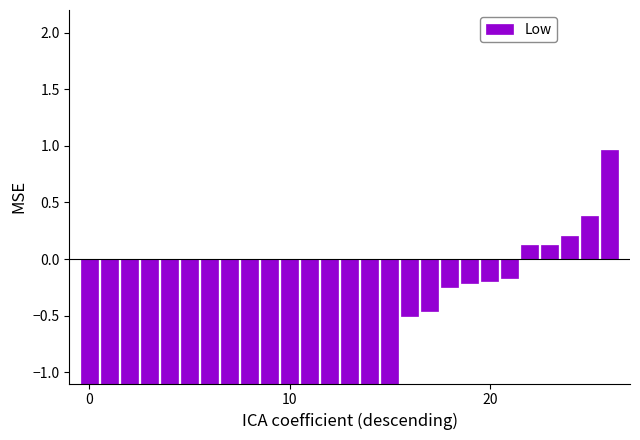

What is the sum of all values?

-100.6